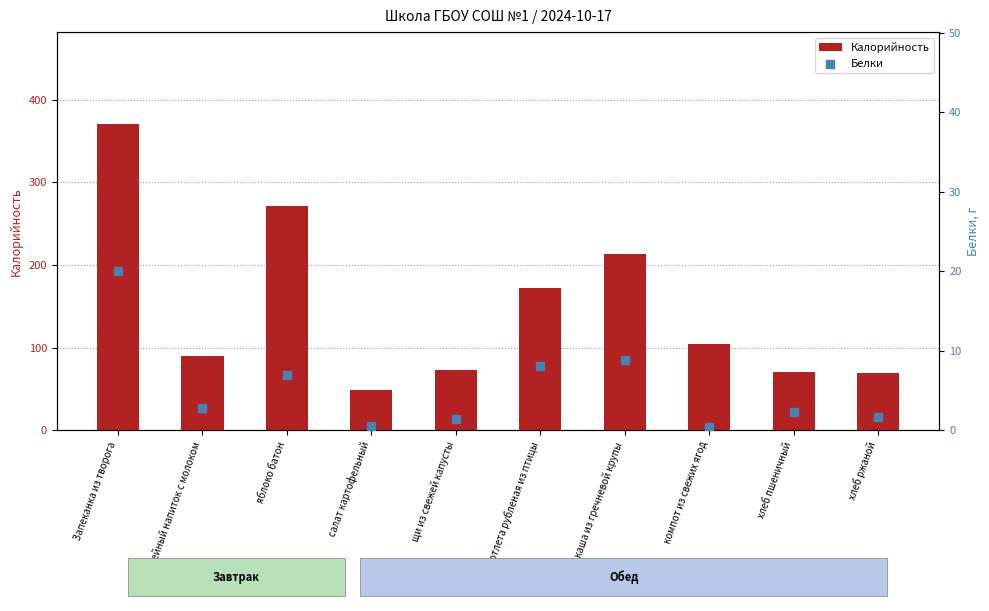

Which series contains the highest Y value?

Калорийность